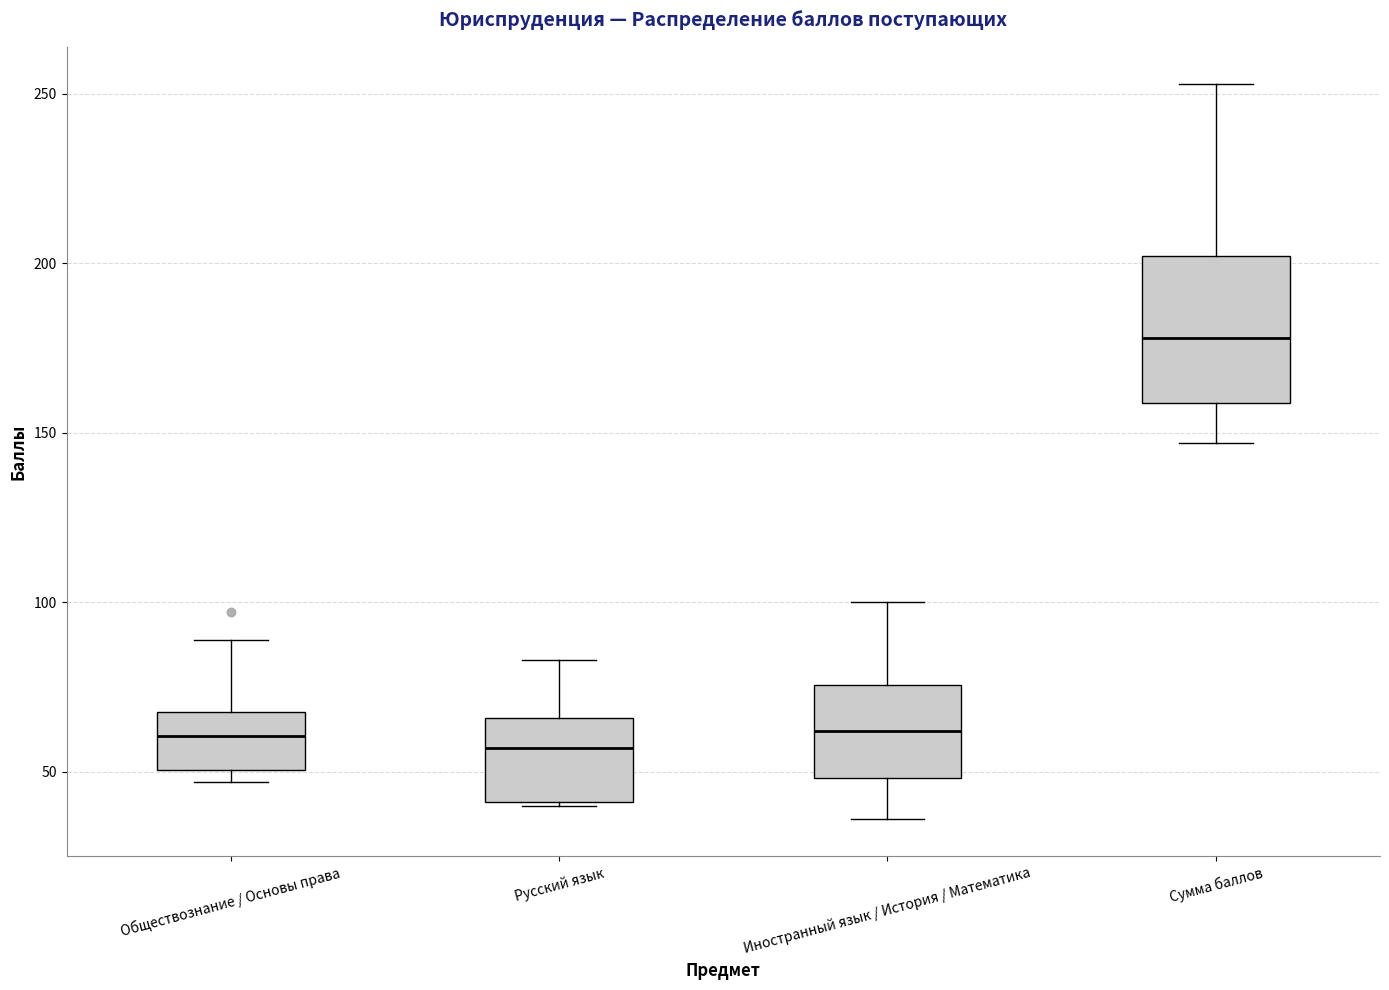

Reading left to right, transcribe this box plot: for each box, give where its median line is, the range the box spans, and where its two whiskers end, as read against the y-axis. The values are not printed on the chart, so give them approximately, as read against the axis.

Обществознание / Основы права: median 60, box 50 to 70, whiskers 45 to 90
Русский язык: median 55, box 40 to 65, whiskers 40 to 85
Иностранный язык / История / Математика: median 60, box 50 to 75, whiskers 35 to 100
Сумма баллов: median 180, box 160 to 200, whiskers 145 to 255